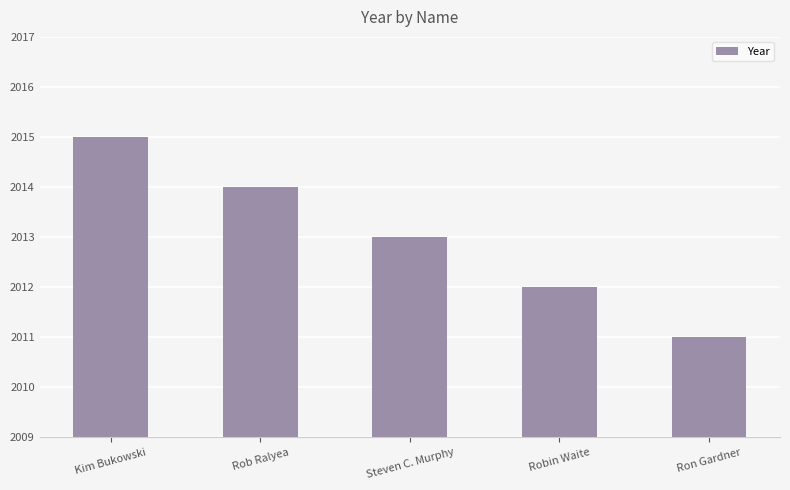

Does the chart contain any negative values?

No